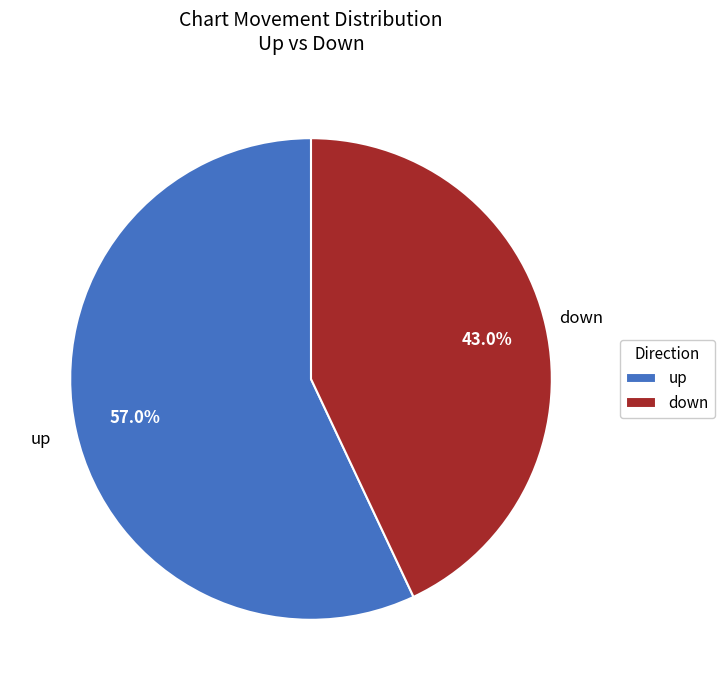

How many slices are in this pie chart?

2